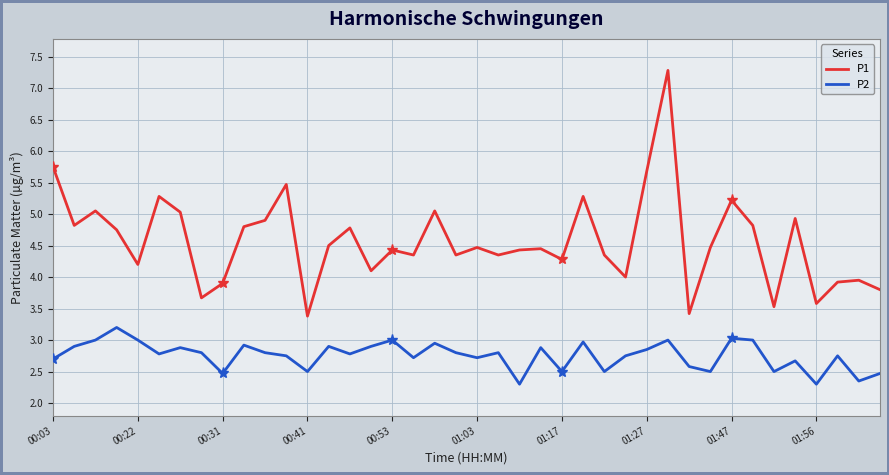

Which series has the largest range (max minus min)?

P1